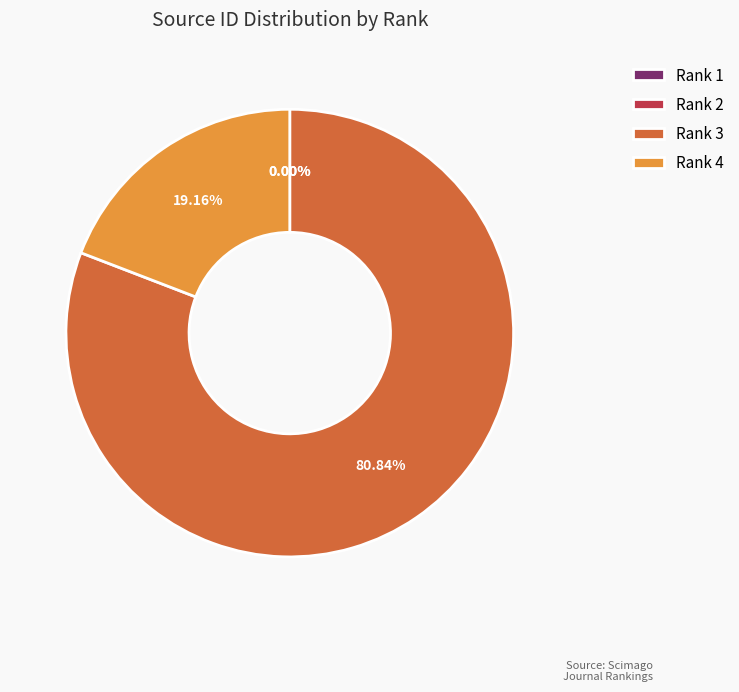

Does any single category account for the majority?

Yes